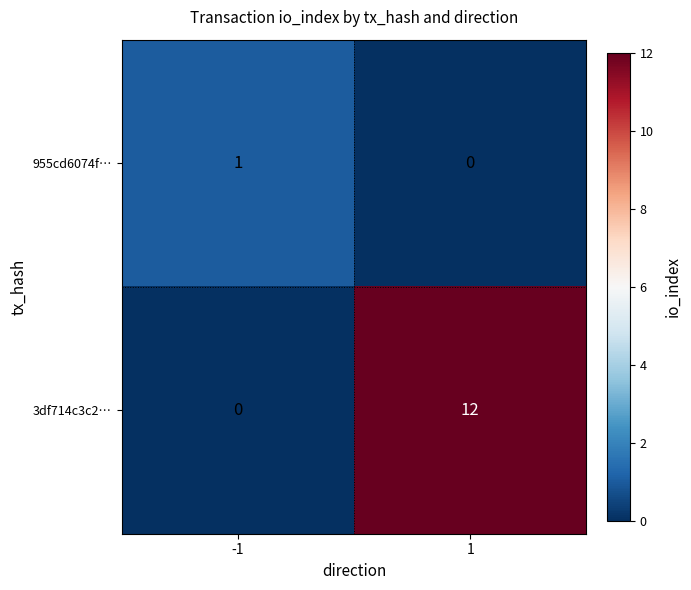

Which category has the highest value across all series?

1